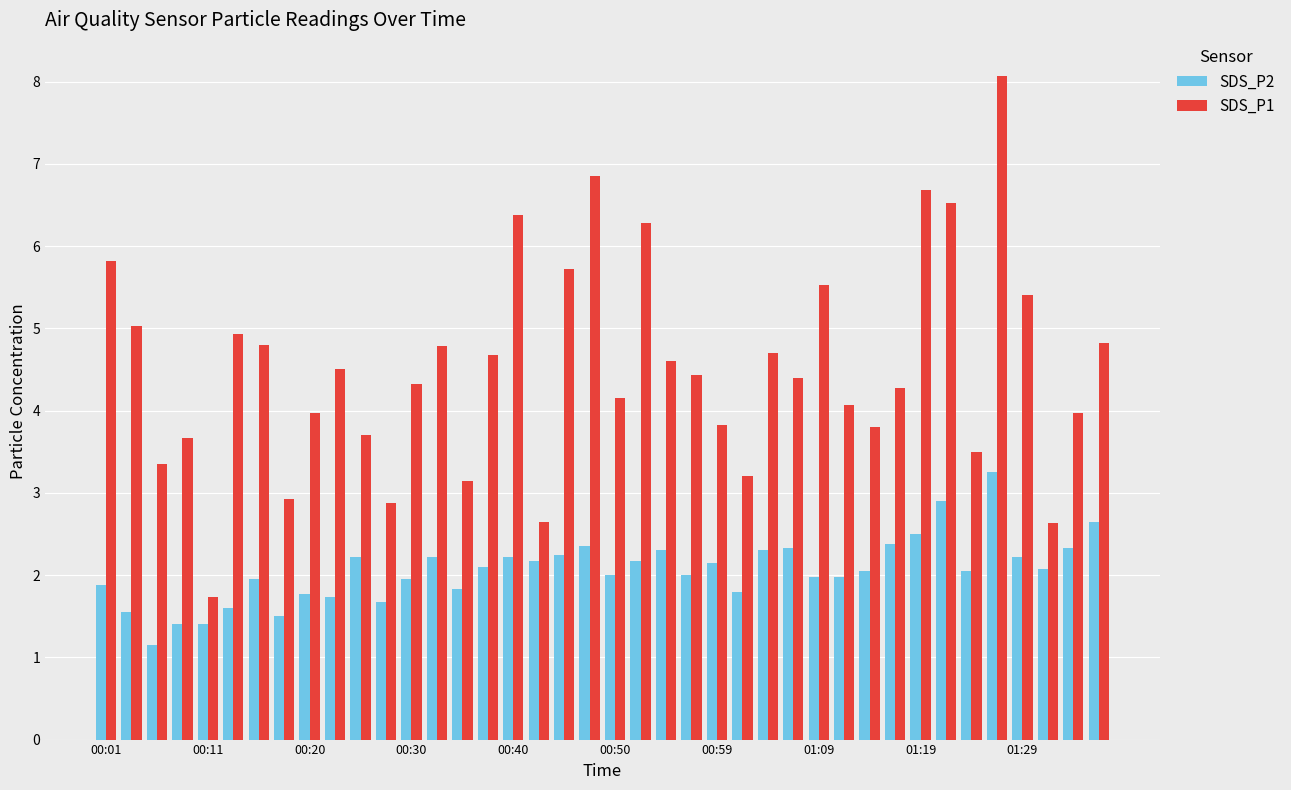

Which series has the largest range (max minus min)?

SDS_P1